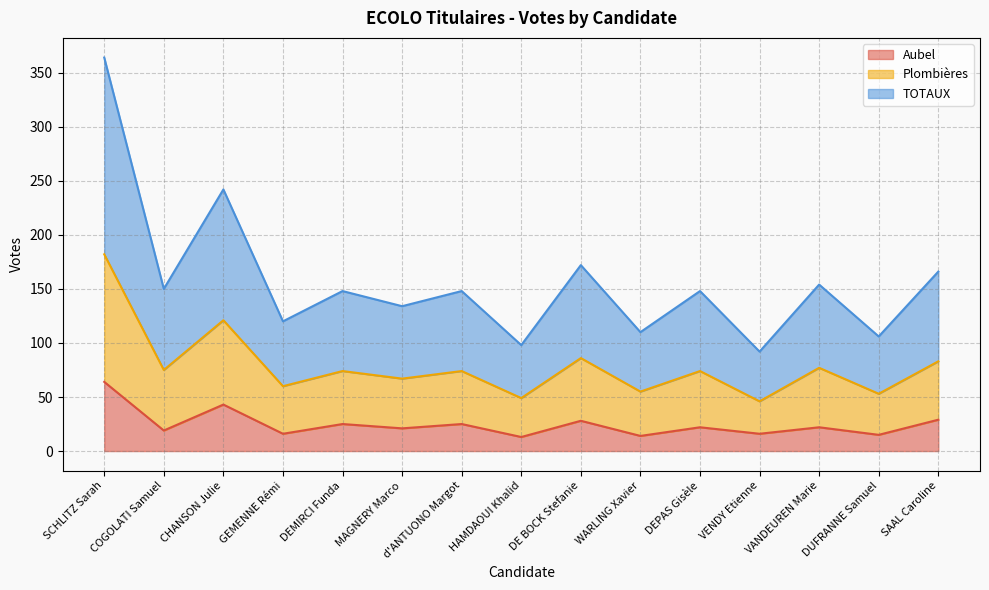

How many data points in TOTAUX are less than 148?

6